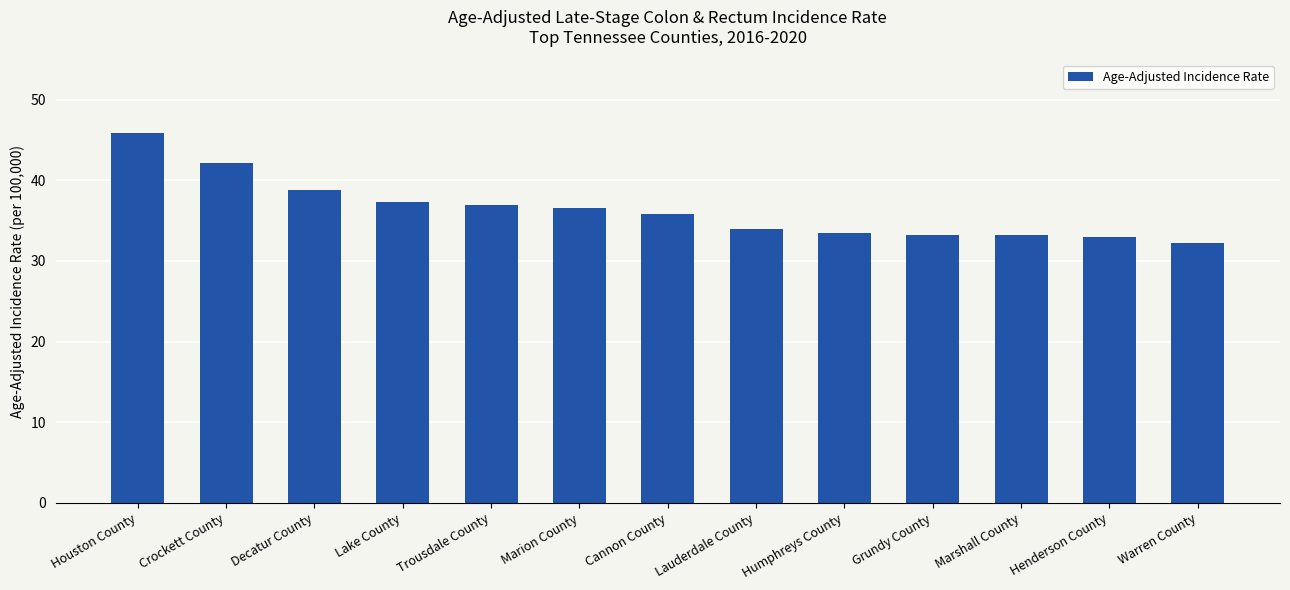

Approximately how many times larger is the value at Warren County compared to Decatur County?

0.8